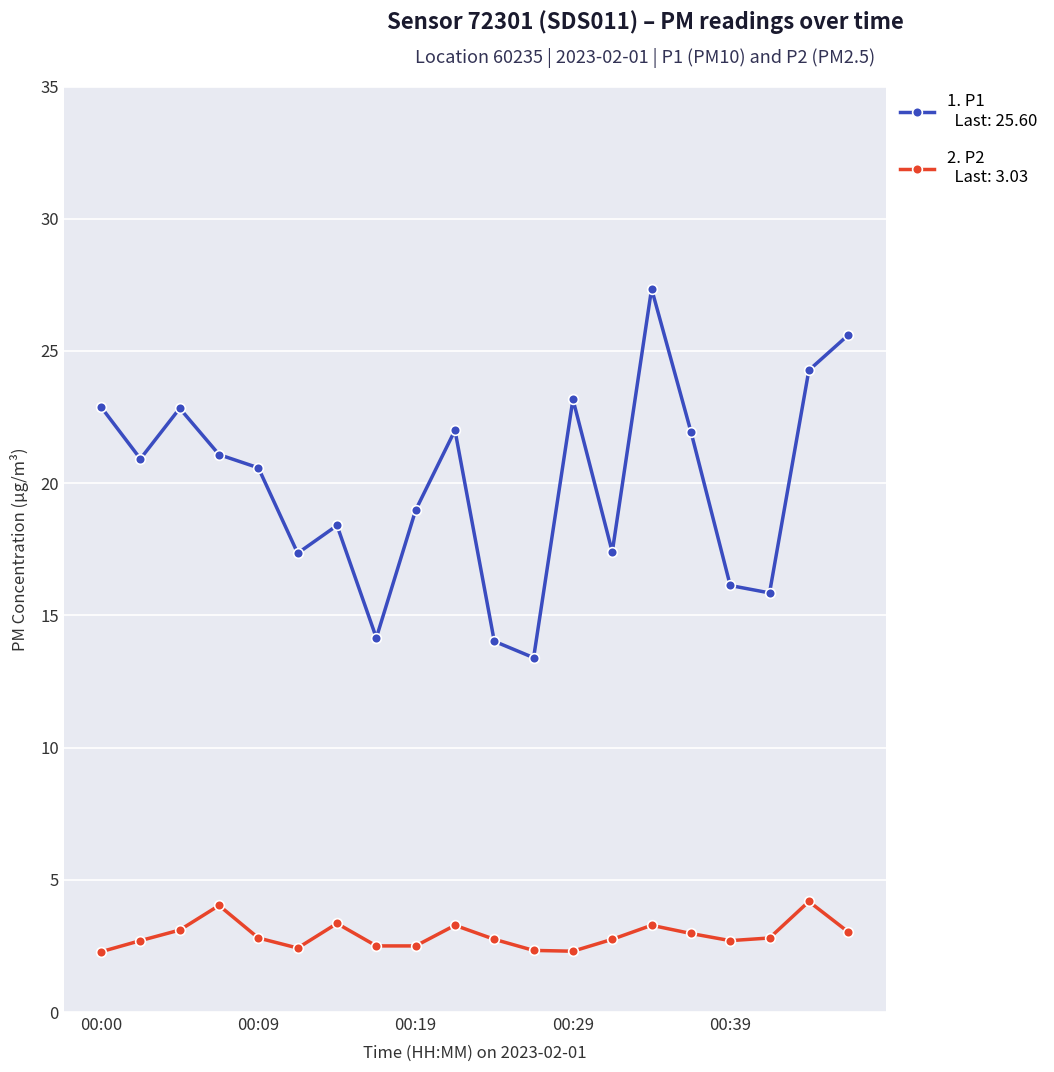

What is the minimum value shown in the chart?

2.3